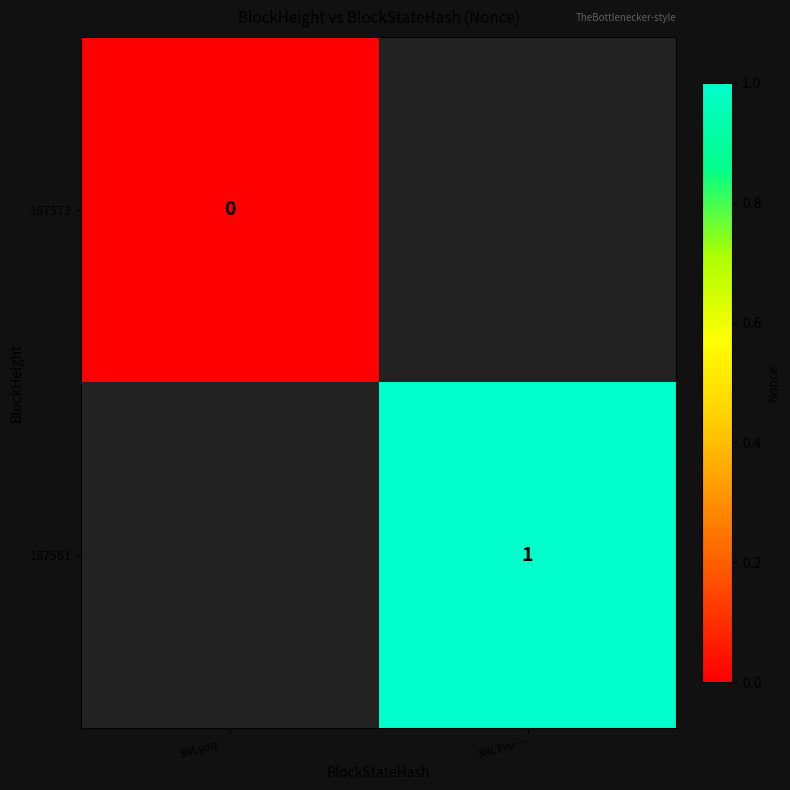

Is it true that 167561 equals 2 at 3NLTvu…?

False